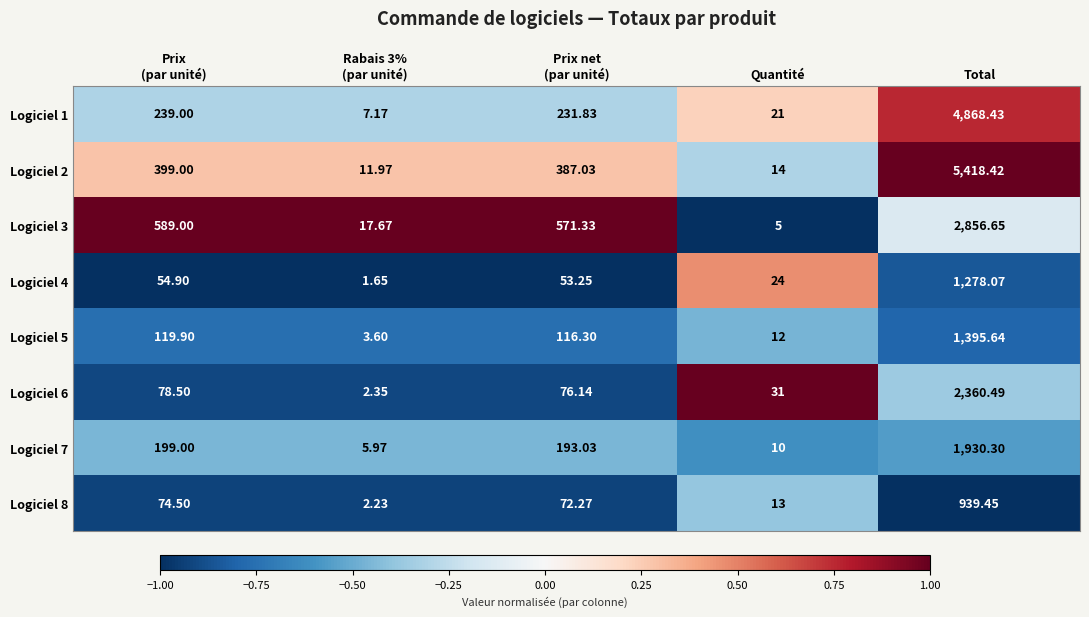

At which category does the chart reach its peak across all series?

Total